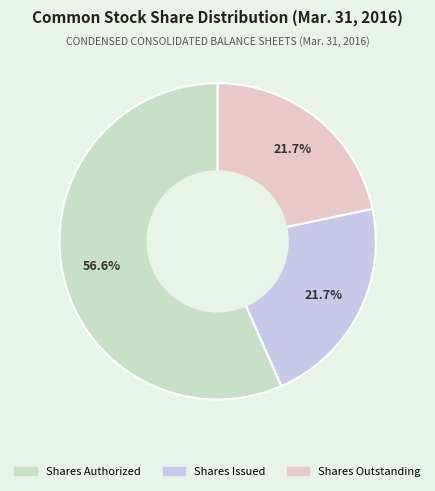

Which category has the smallest portion of the pie?

Shares Issued